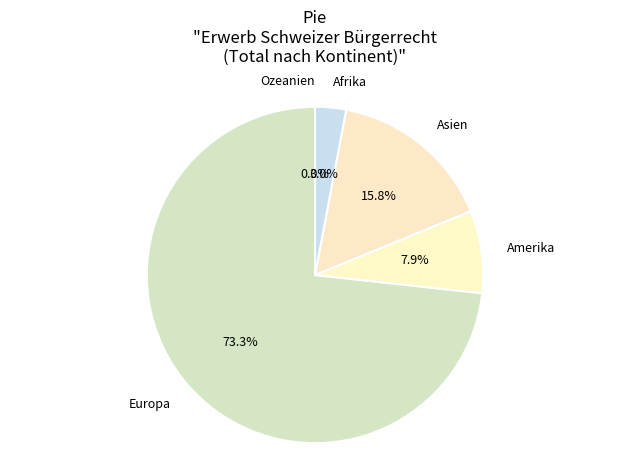

Rank the categories by value from highest to lowest.

Europa, Asien, Amerika, Afrika, Ozeanien